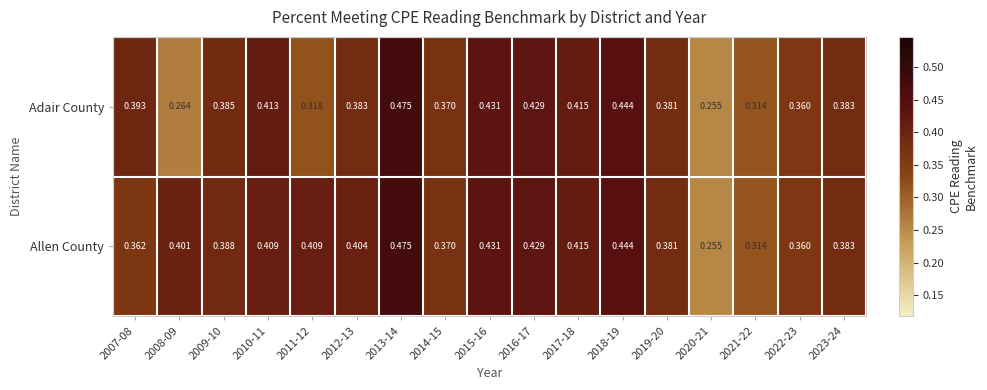

Which series has the largest total across all categories?

Allen County